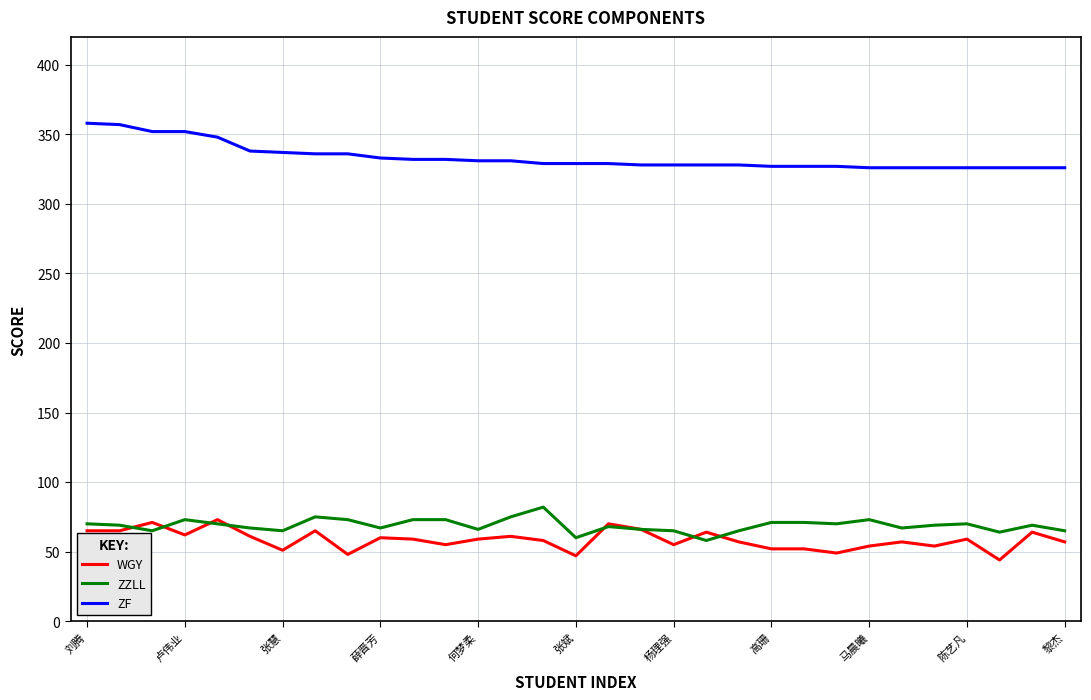

True or false: ZF and ZZLL intersect in this chart.

False